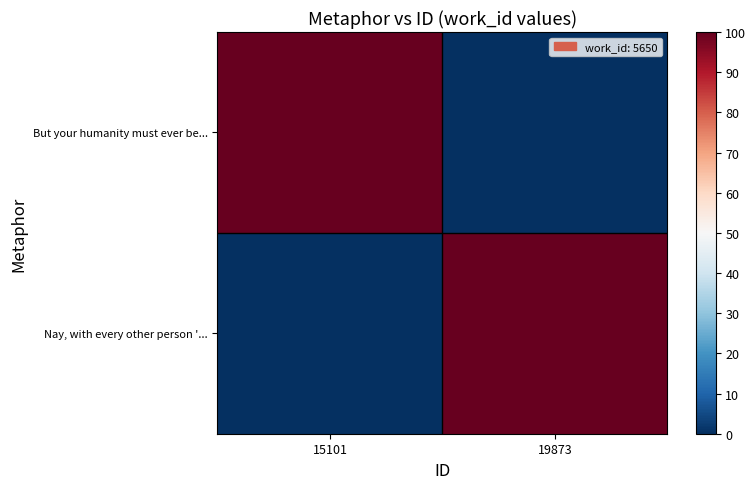

Reading right to left, what are all the values shown in this chart?

But your humanity must ever be...: 19873=0	15101=100
Nay, with every other person '...: 19873=100	15101=0